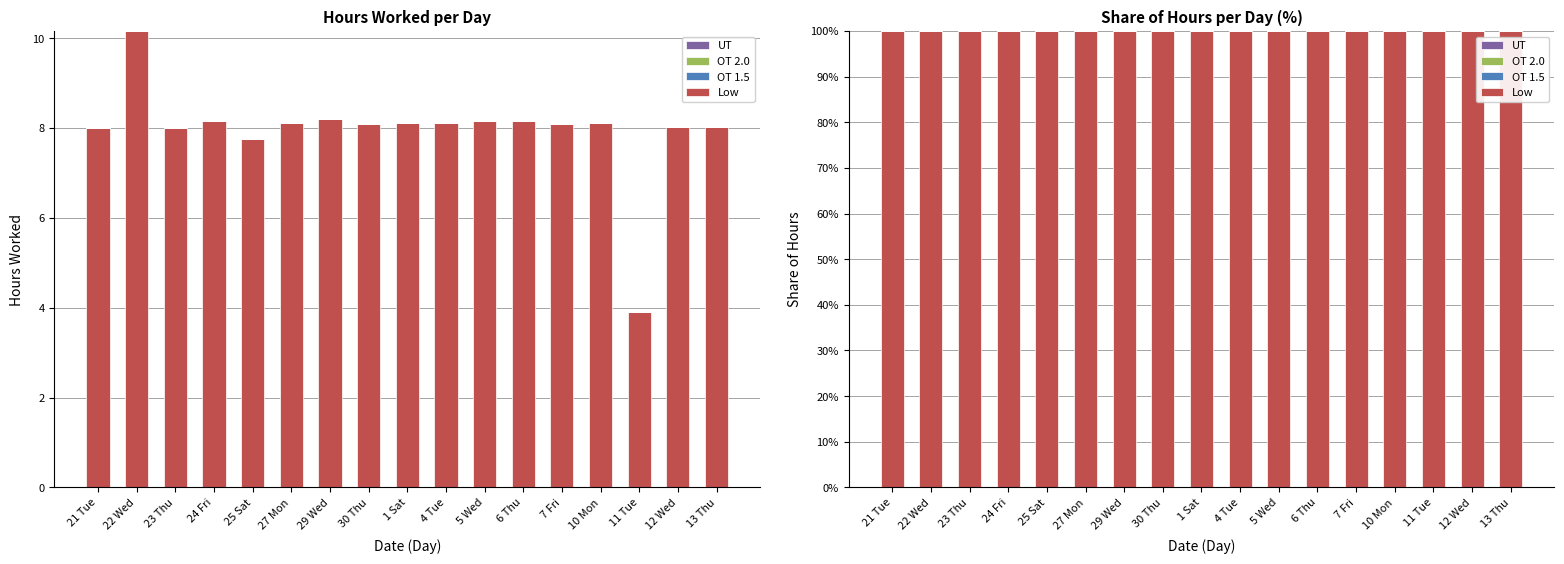

Read the Low value at 25 Sat.

100